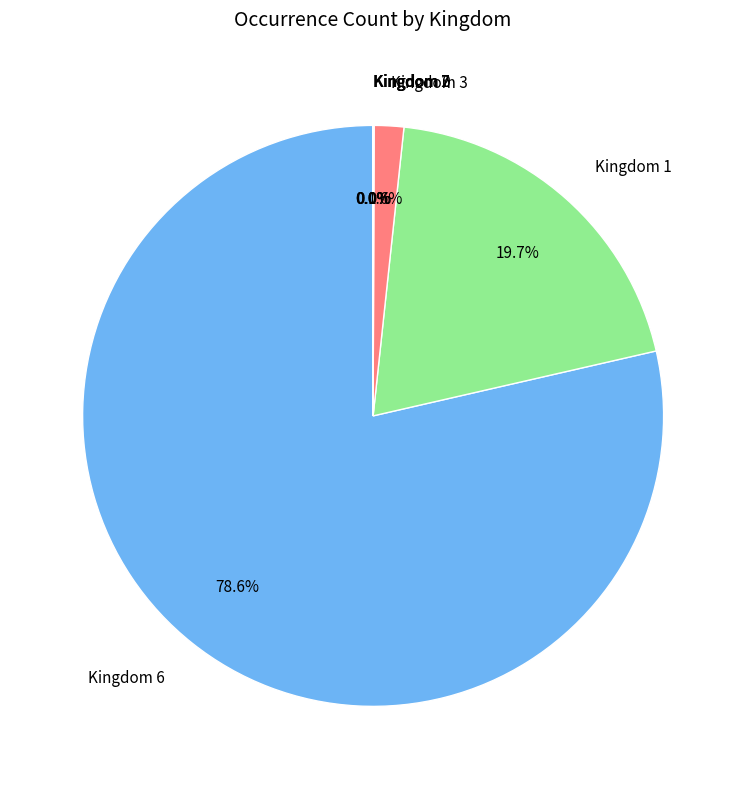

Which slice is the largest?

Kingdom 6